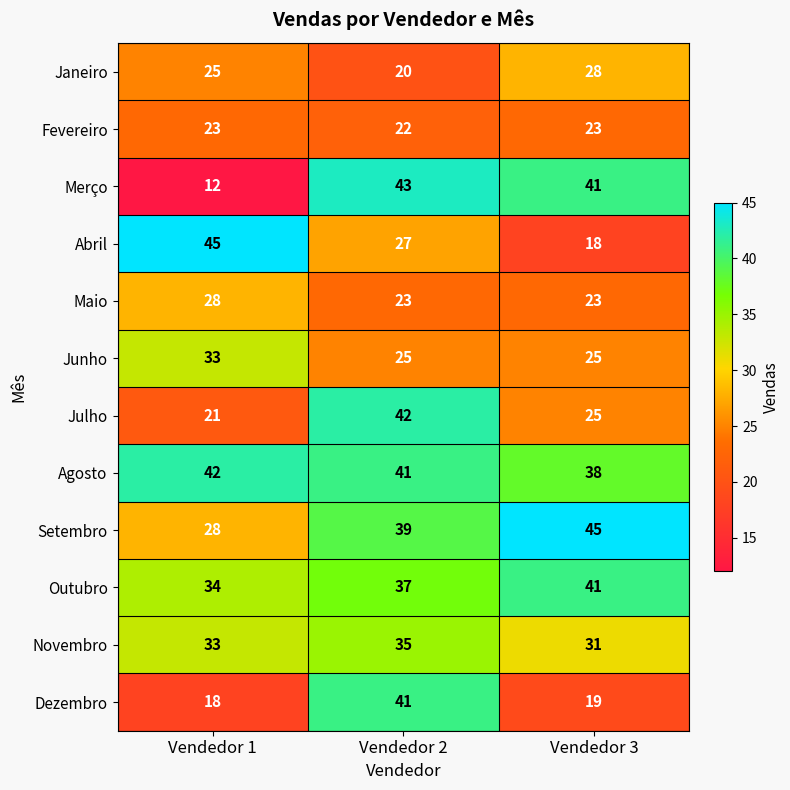

What is the maximum value shown in the chart?

45